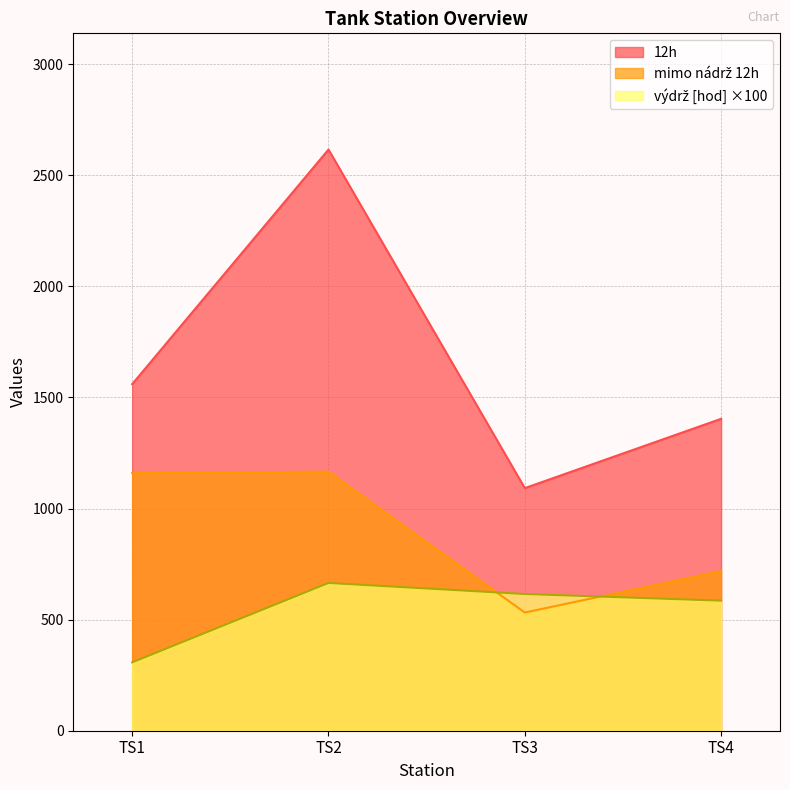

Is the value of 12h at TS3 greater than the value of mimo nadrz 12h at TS2?

No